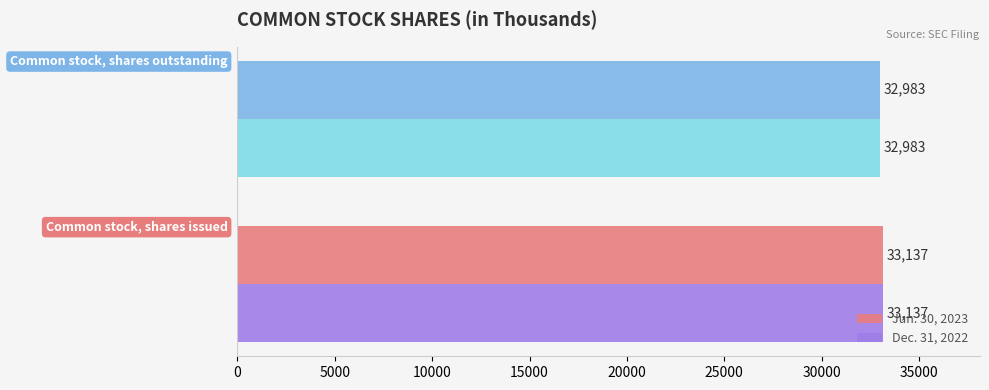

What is the difference between the maximum and minimum values in the Jun. 30, 2023 series?

154